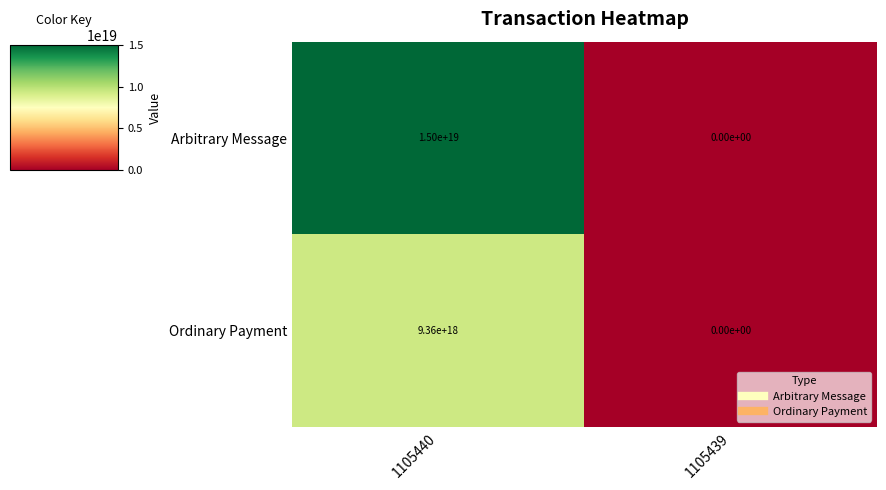

List the series in order of their peak value, highest first.

Arbitrary Message, Ordinary Payment